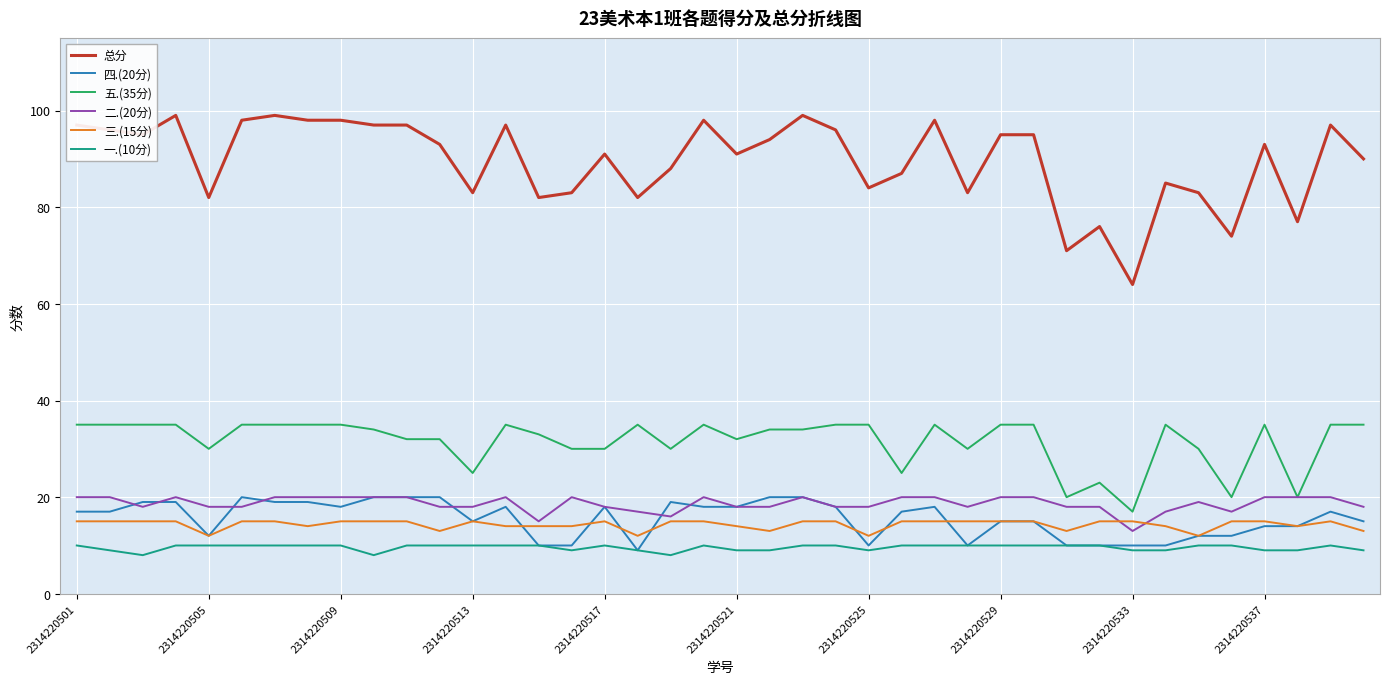

True or false: 四.(20分) has more than 0 interior local peaks.

True